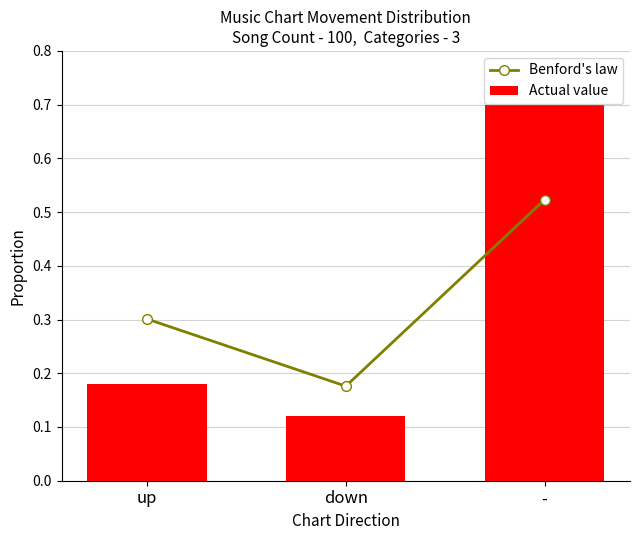

At which category is the sum across all series the highest?

-